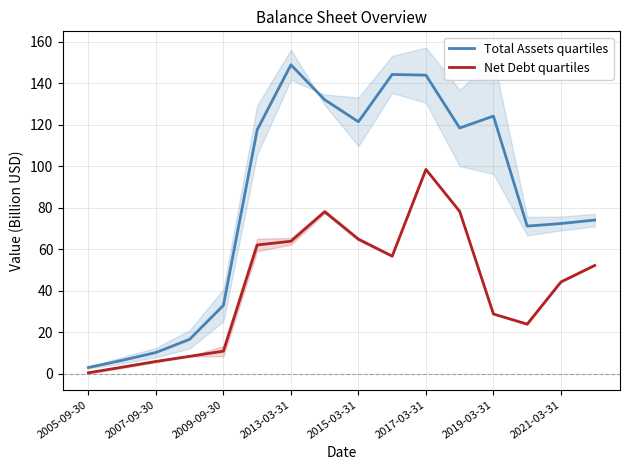

At which category does Total Assets quartiles reach its first local peak?

2013-03-31